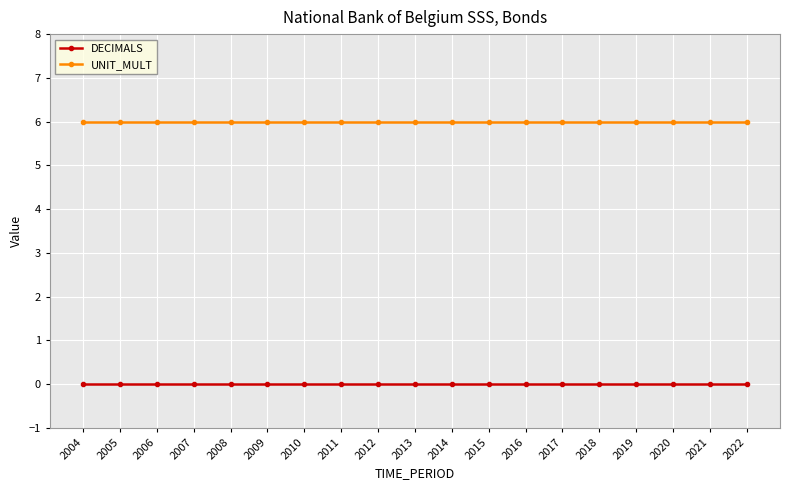

Reading left to right, extract all data points from this chart.

DECIMALS: 2004=0	2005=0	2006=0	2007=0	2008=0	2009=0	2010=0	2011=0	2012=0	2013=0	2014=0	2015=0	2016=0	2017=0	2018=0	2019=0	2020=0	2021=0	2022=0
UNIT_MULT: 2004=6	2005=6	2006=6	2007=6	2008=6	2009=6	2010=6	2011=6	2012=6	2013=6	2014=6	2015=6	2016=6	2017=6	2018=6	2019=6	2020=6	2021=6	2022=6